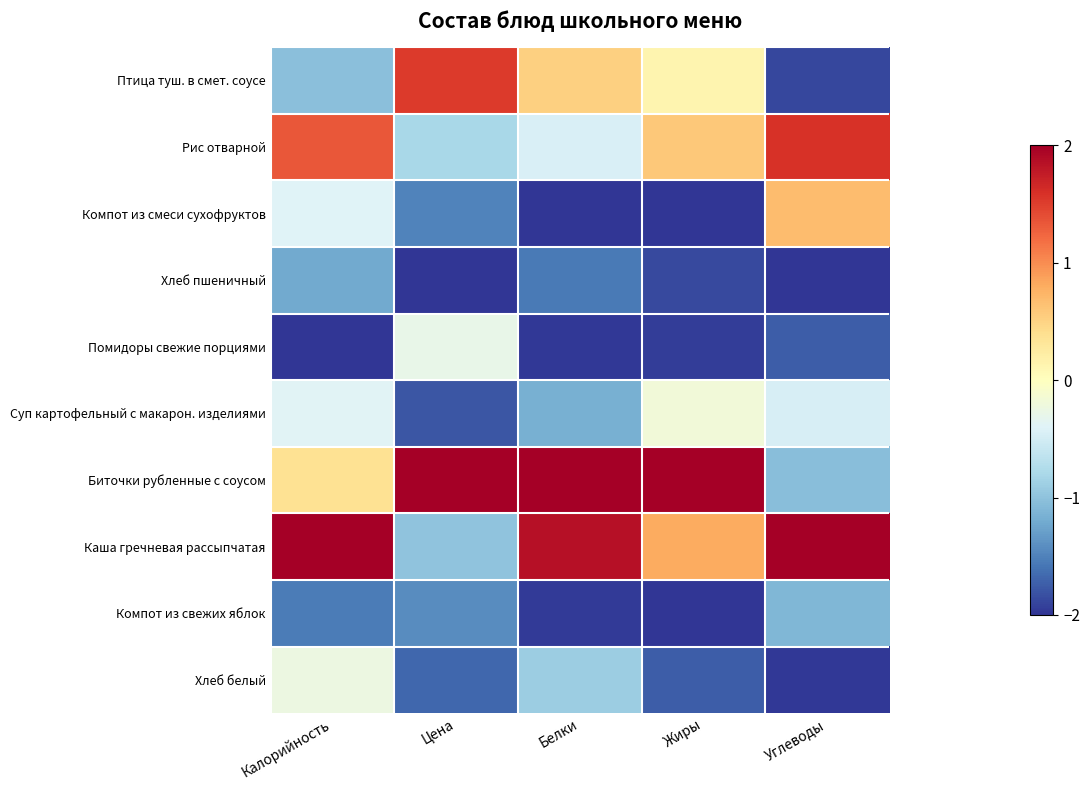

At how many categories does at least one series exceed 0?

5